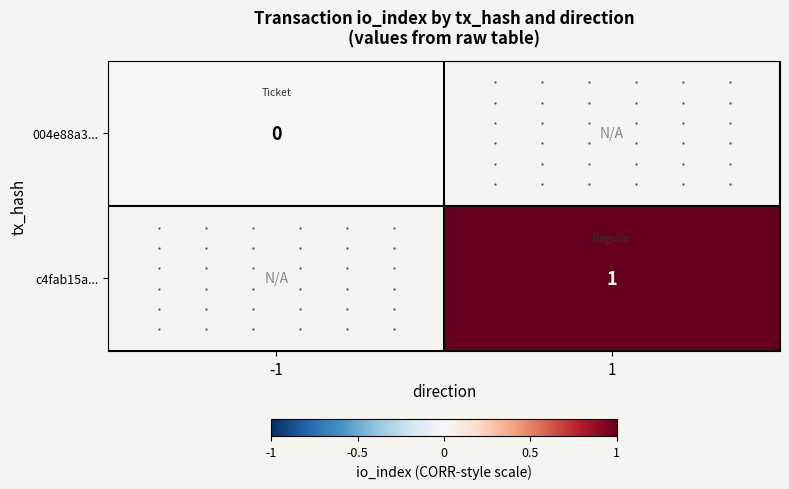

True or false: c4fab15a... has a value of 1.7 at 1.

False